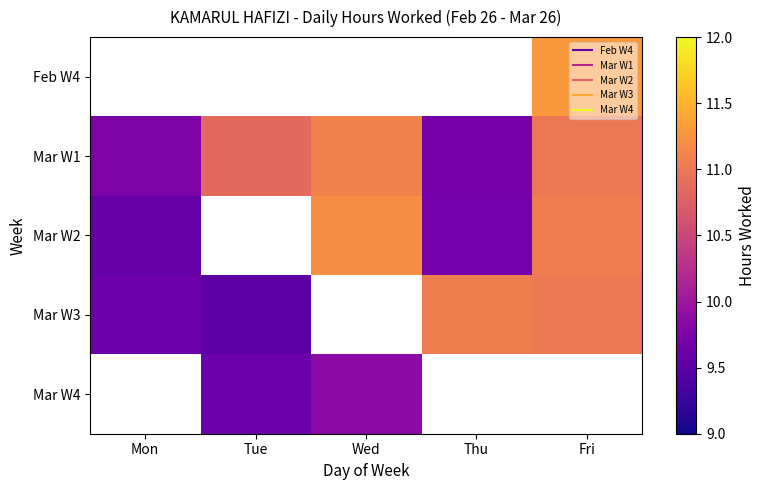

What is the approximate value of Mar W1 at Mon?

9.8